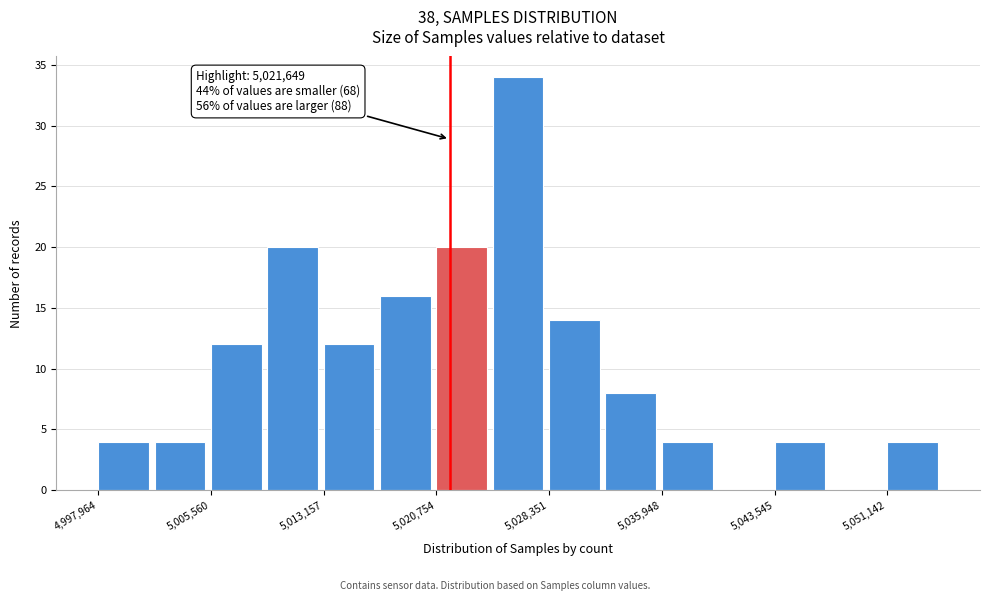

Around what value on the x-axis is the tallest bar? Give the approximate position of its centre, as read against the axis.

5026000